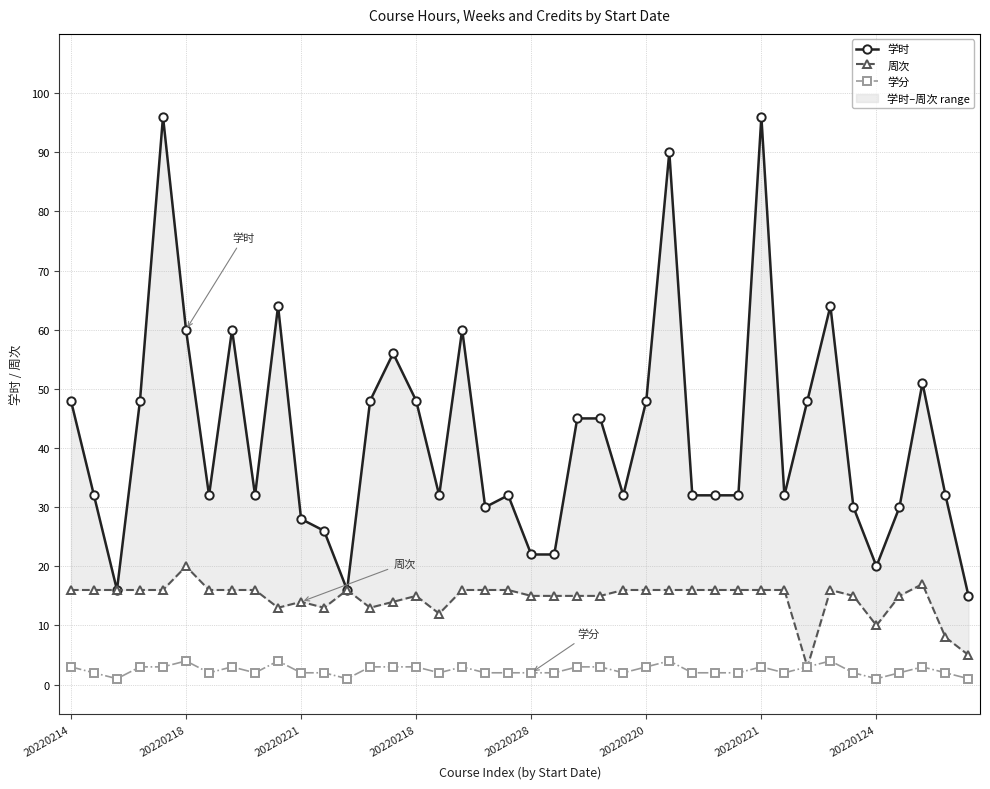

Read the 周次 value at 39.

5